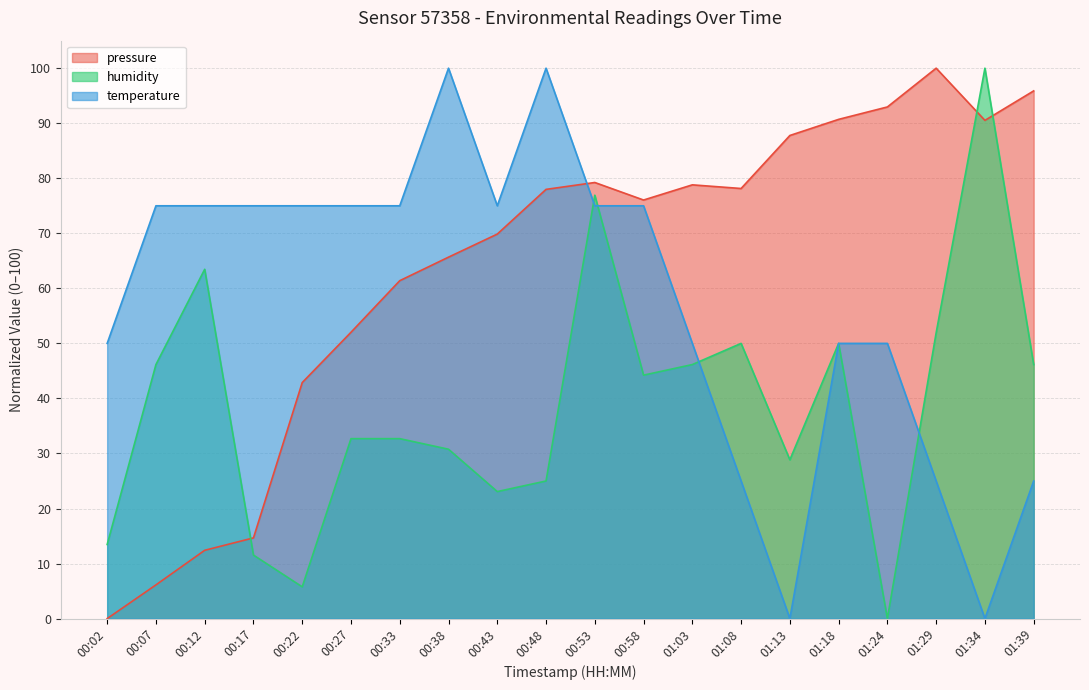

What is the approximate value of pressure at 01:08?

78.1